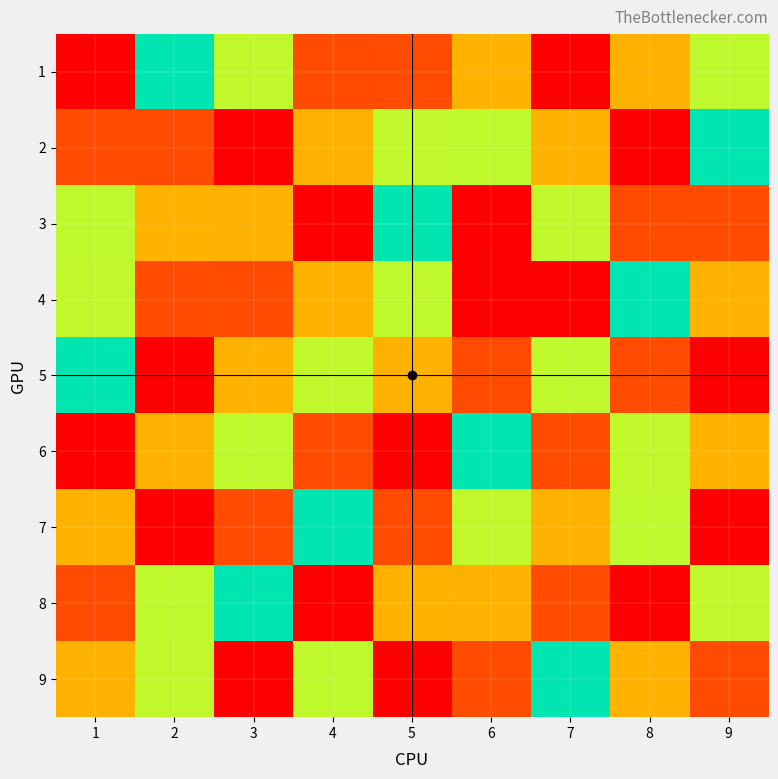

What is the total value across all series at 5?

45